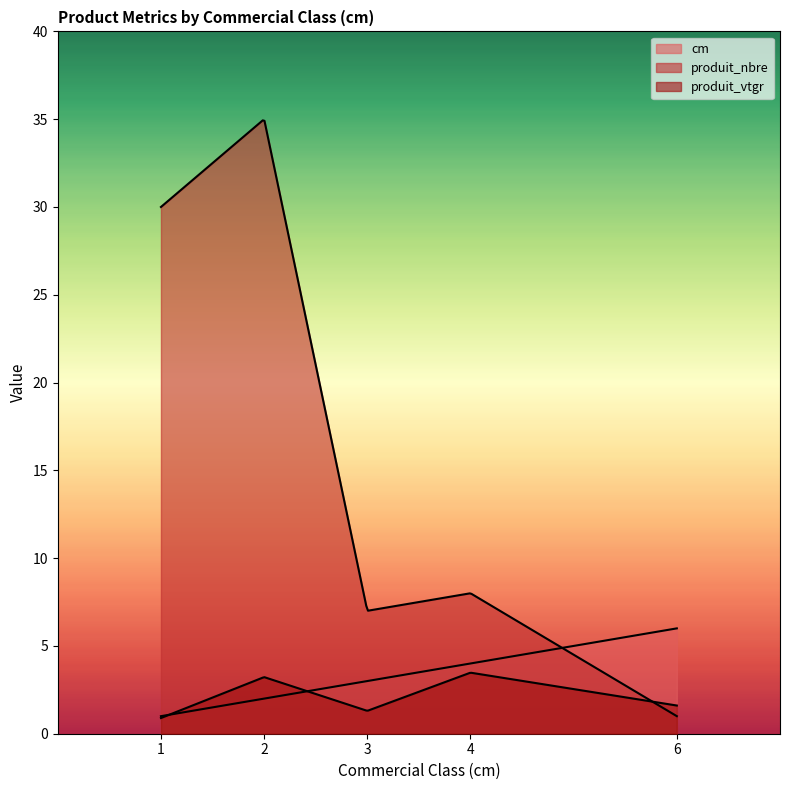

Which has a higher value, 3 or 1?

3